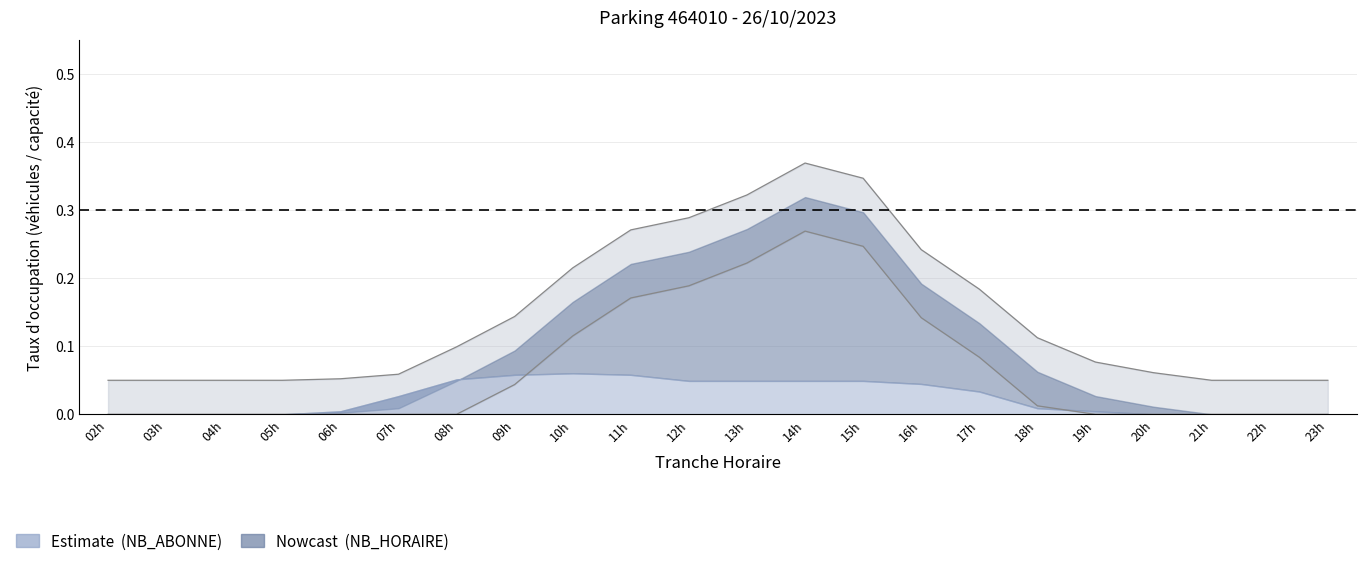

True or false: the data shows 0.2 at 14h.

False